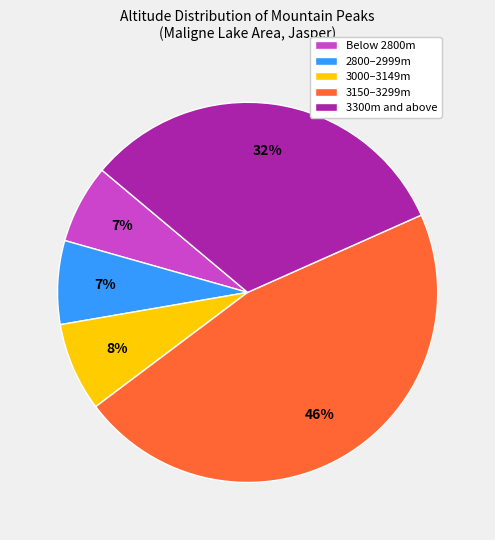

Do 3300m and above and 3000–3149m together represent more than half of the pie?

No